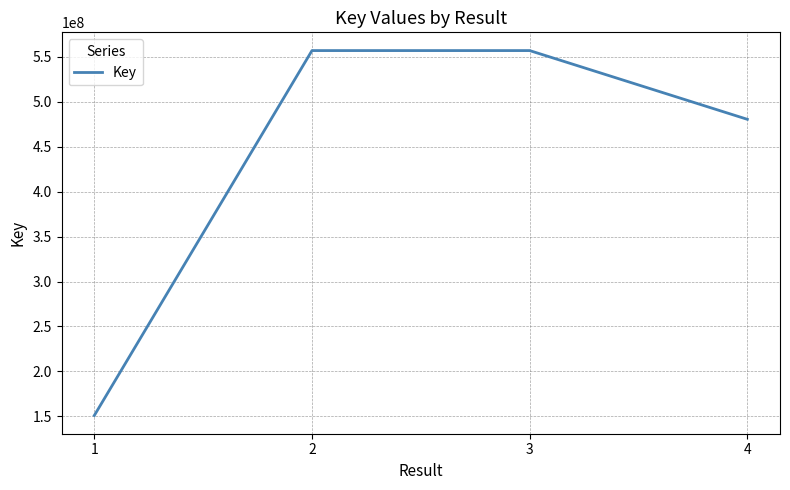

What is the difference between the maximum and second lowest values?

76457425